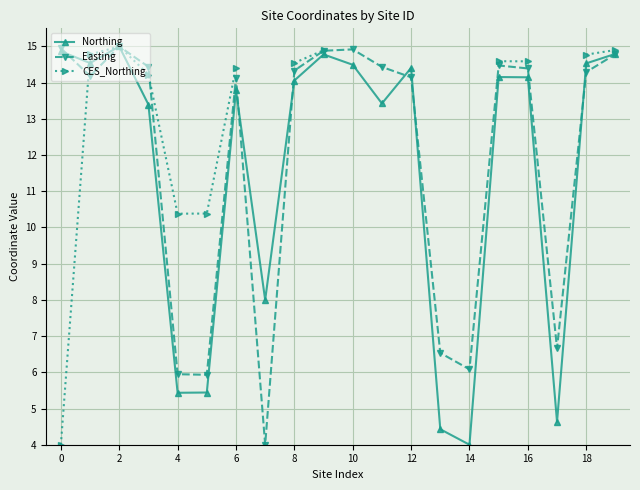

The value of Northing at 13 is 4.4. True or false?

True